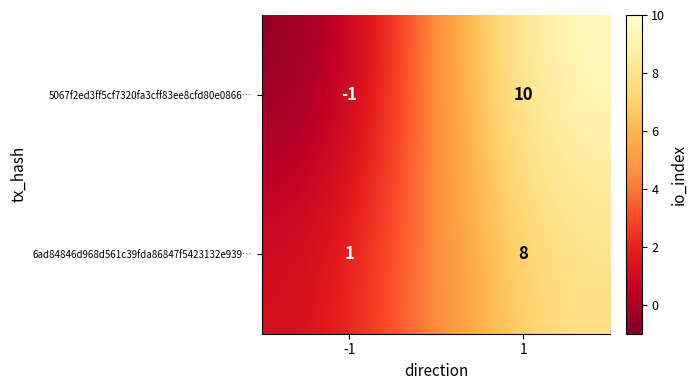

Rank the series by their maximum value, from lowest to highest.

6ad84846d968d561c39fda86847f5423132e939…, 5067f2ed3ff5cf7320fa3cff83ee8cfd80e0866…